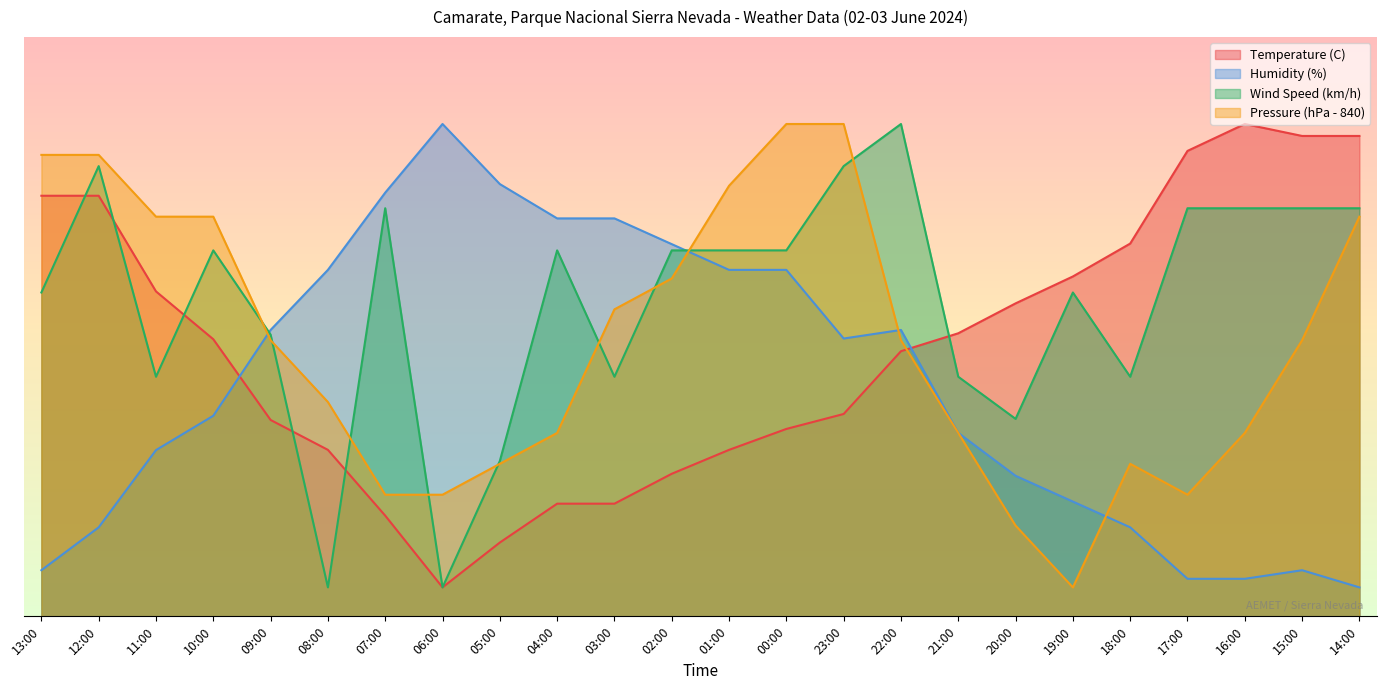

True or false: Wind Speed (km/h) has a value of 21.4 at 15:00.

False